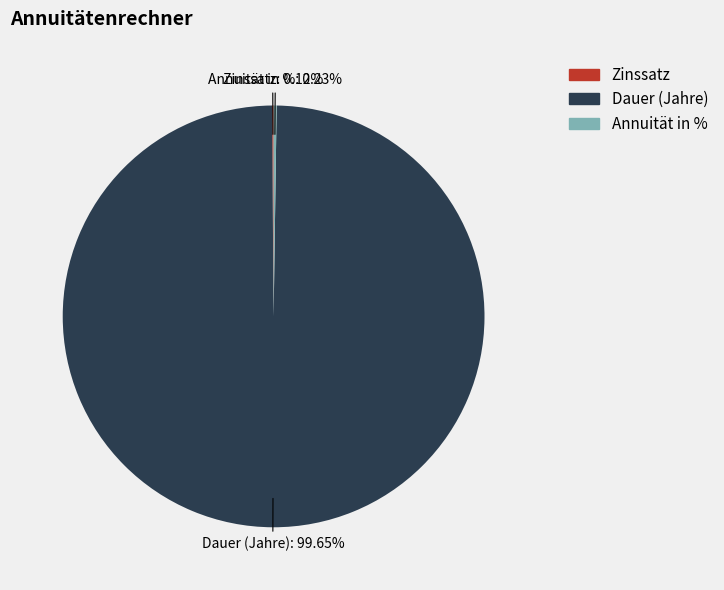

Which slice is the largest?

Dauer (Jahre)